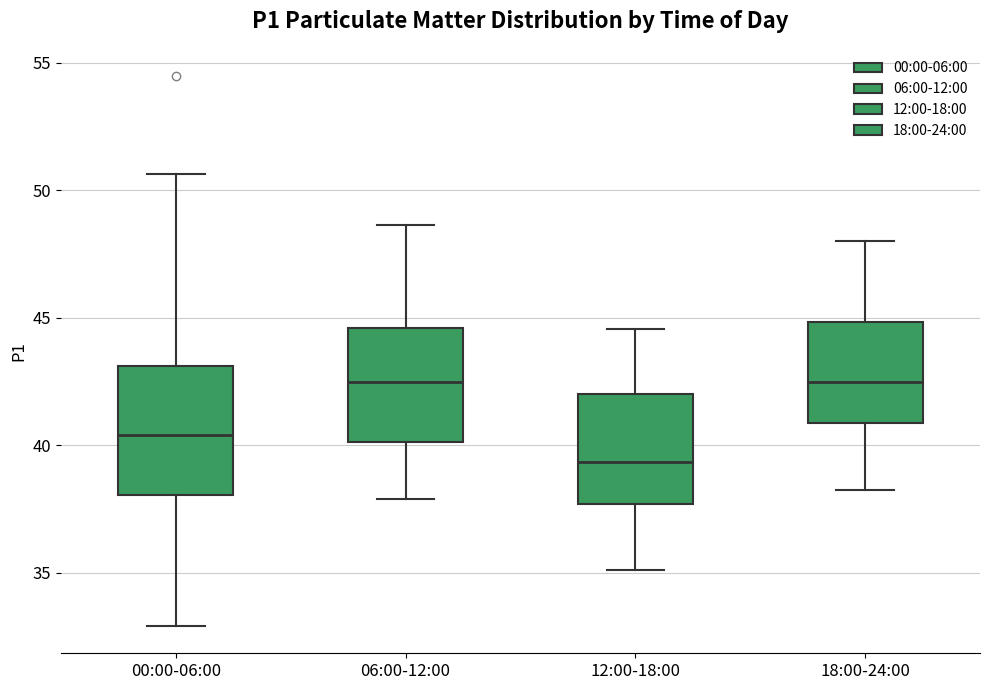

Which box has the lowest median line?

12:00-18:00